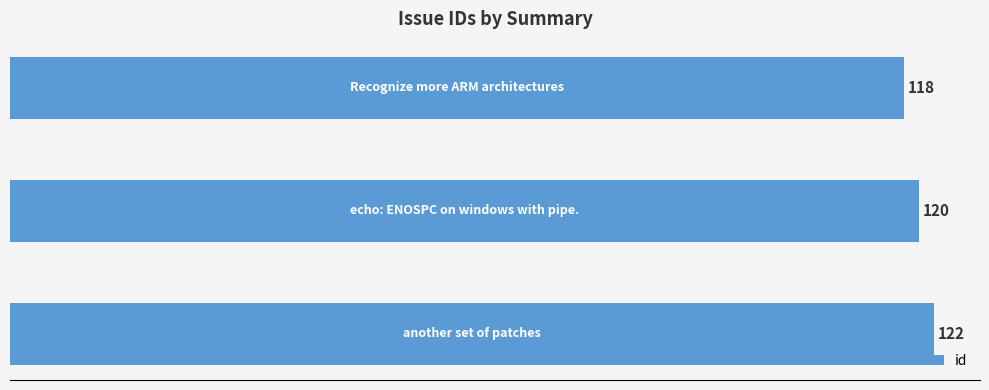

What is the sum of all values?

360